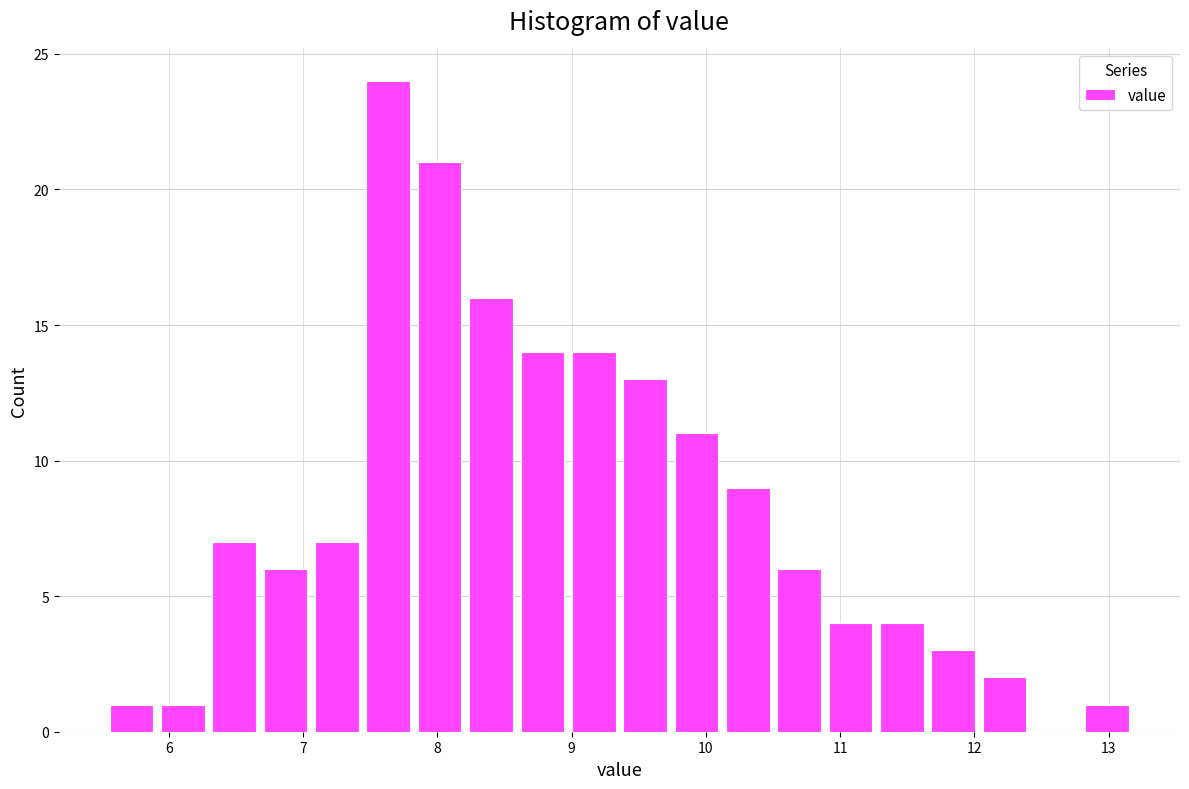

Read against the x-axis, roughly where is the centre of the tallest bar?

7.6